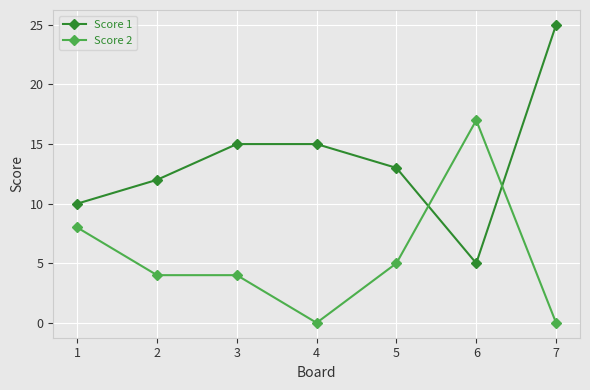

What is the maximum value shown in the chart?

25